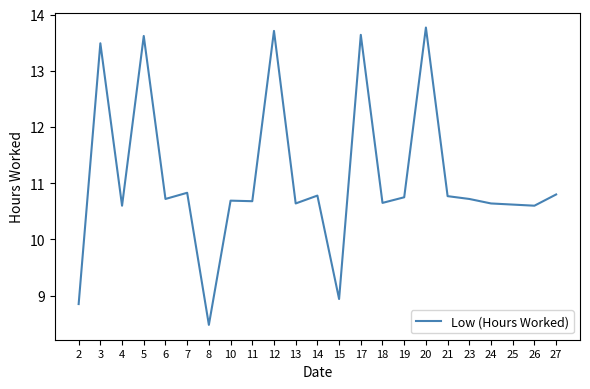

Between 26 and 14, which is larger?

14